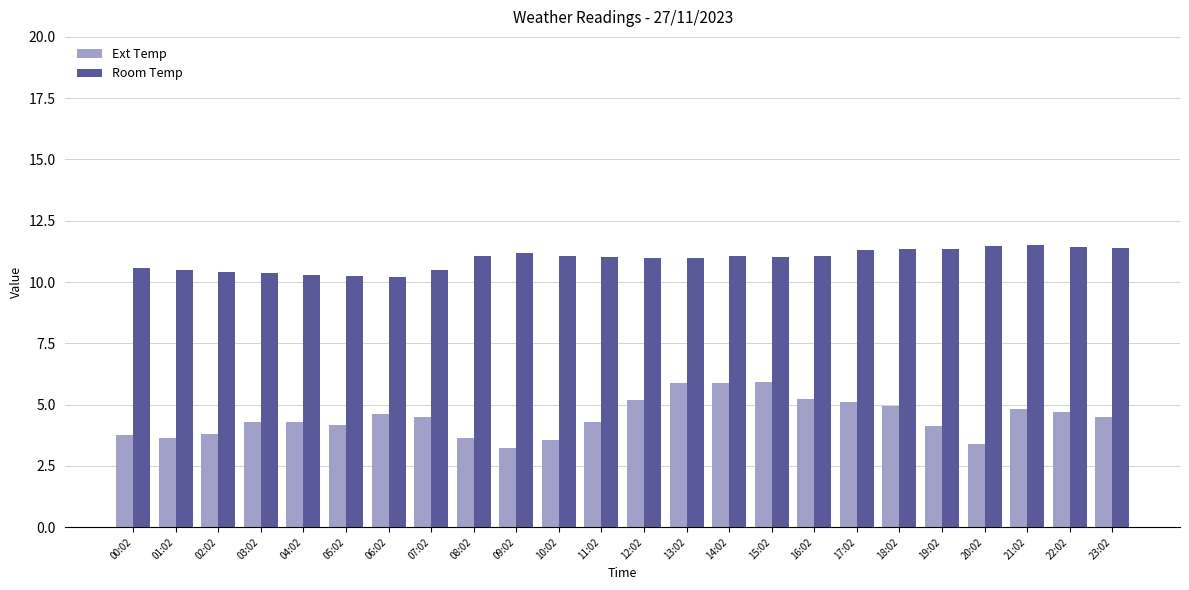

What are all the series names shown in the legend?

Ext Temp, Room Temp